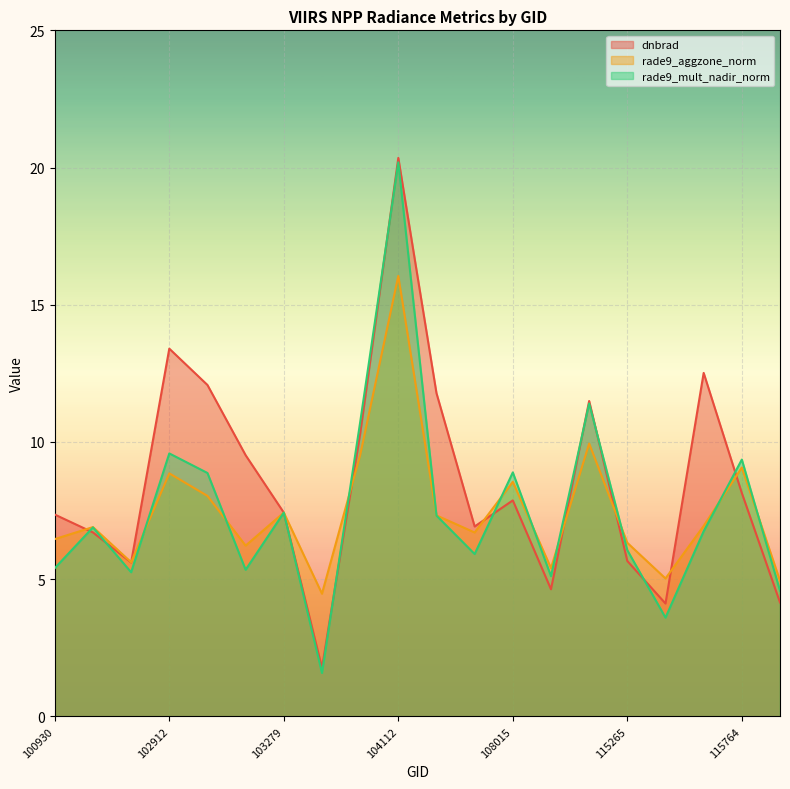

True or false: dnbrad and rade9_mult_nadir_norm intersect in this chart.

True